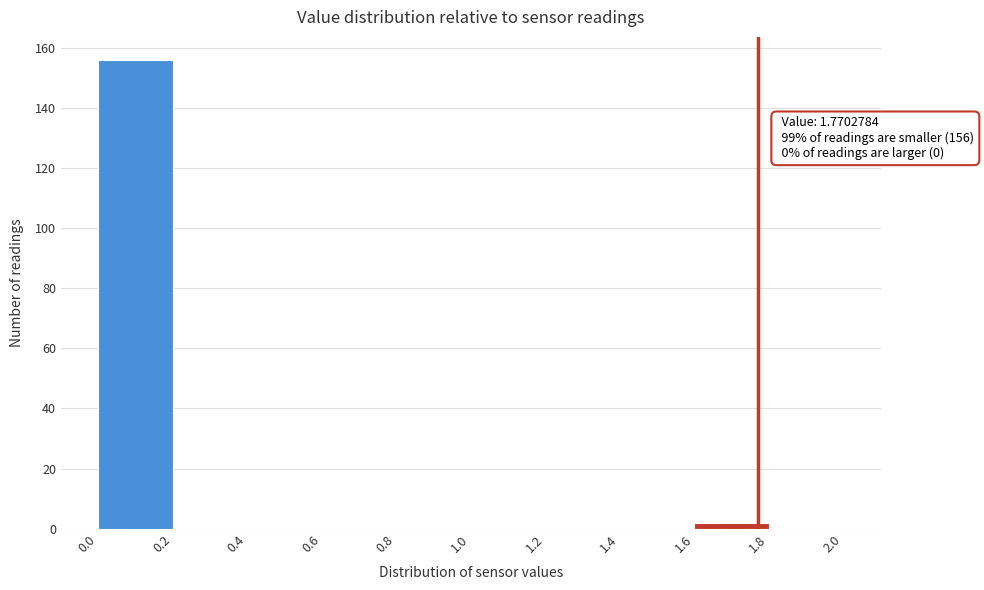

Over which range of the x-axis is the bar tallest?

0.0 to 0.2